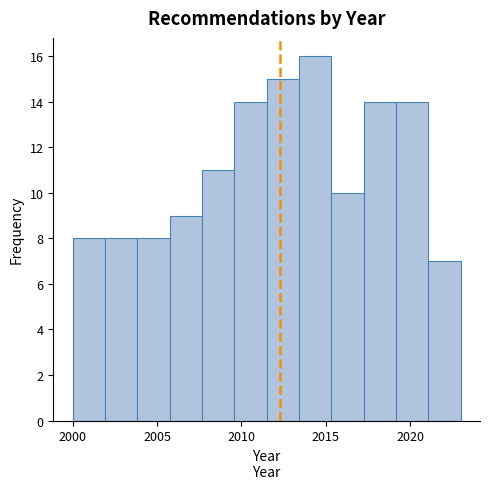

Read against the x-axis, roughly where is the centre of the tallest bar?

2014.5